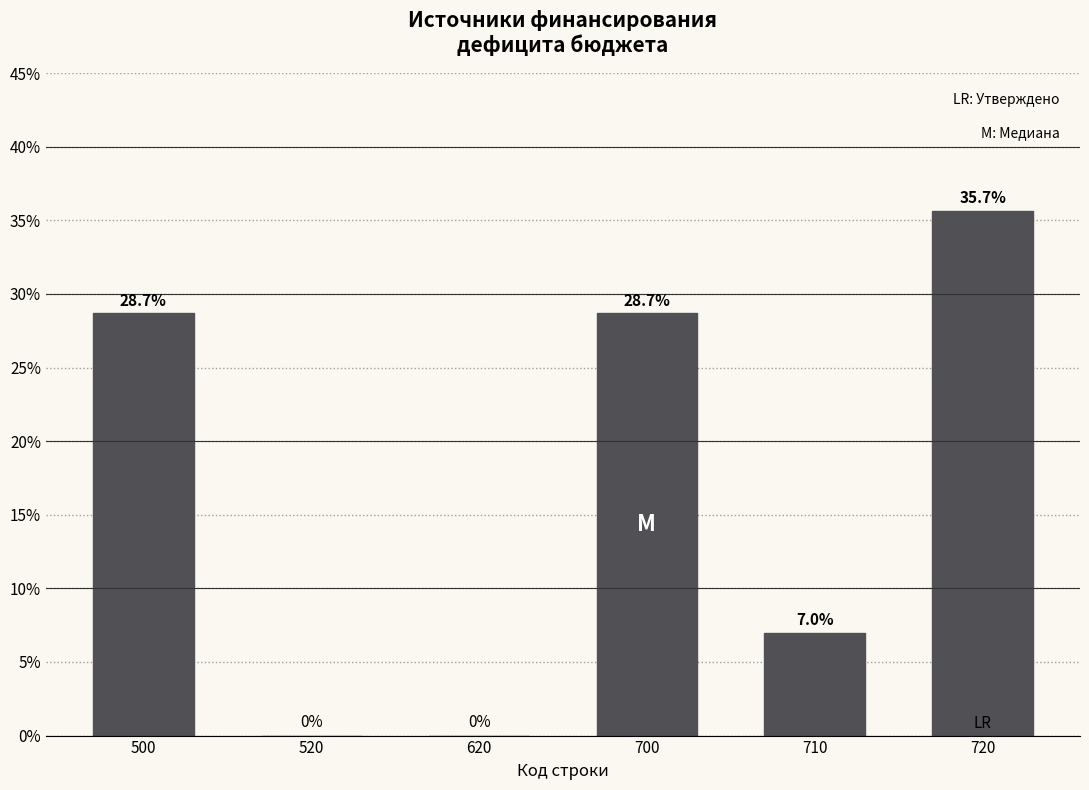

Reading left to right, what are all the values shown in this chart?

500=28.7	520=0.0	620=0.0	700=28.7	710=7.0	720=35.7